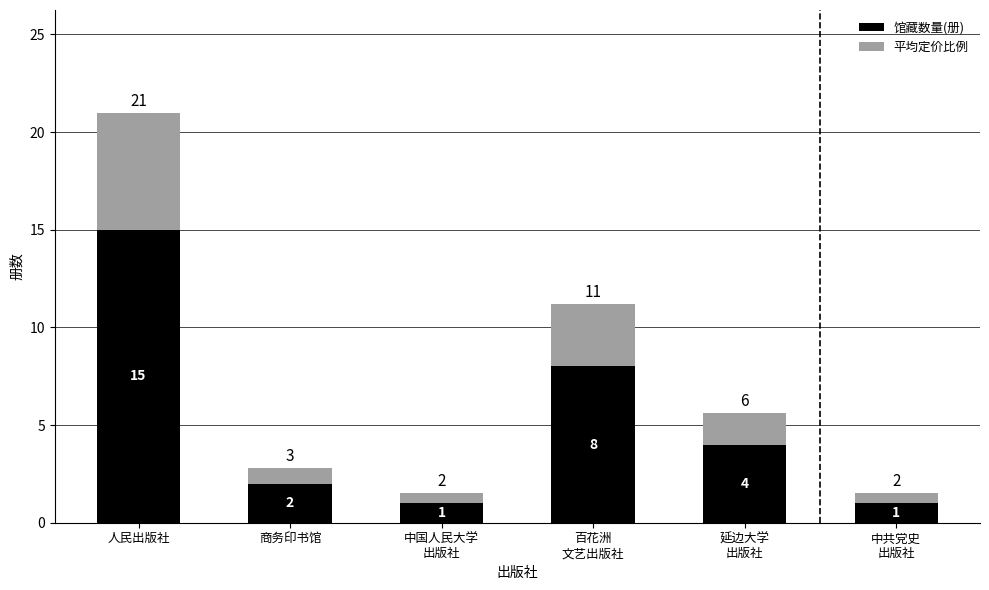

What is the minimum value for 馆藏数量(册)?

1.0